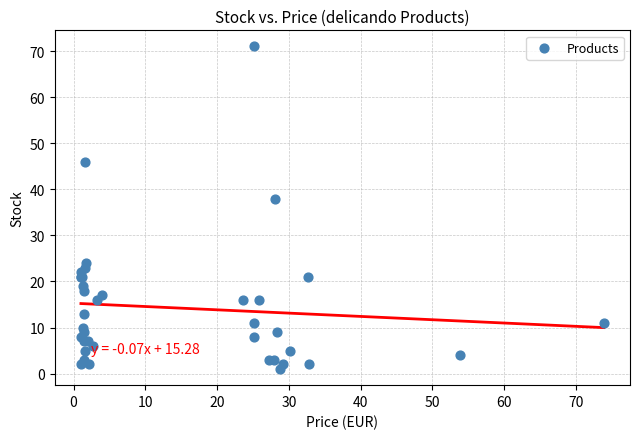

What Y value in the scatter plot is closest to 36?

38